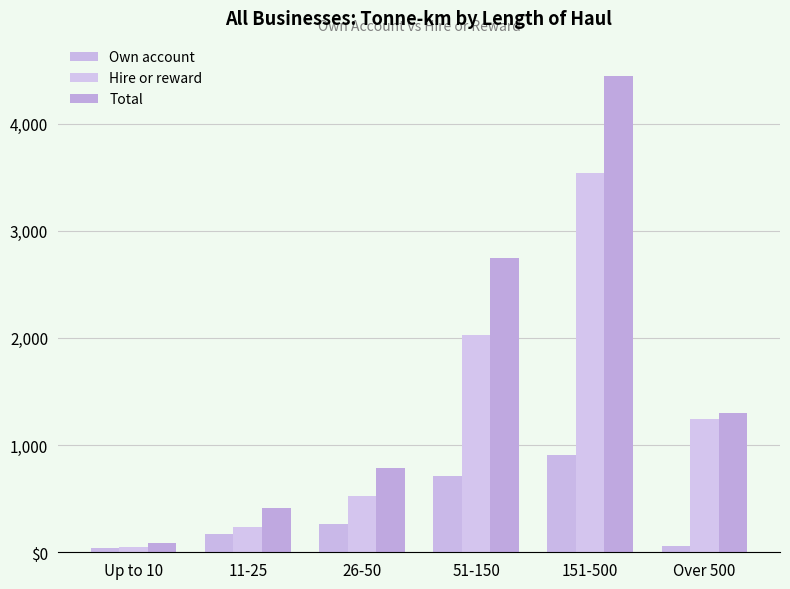

What is the difference between the maximum and minimum values in the Hire or reward series?

3497